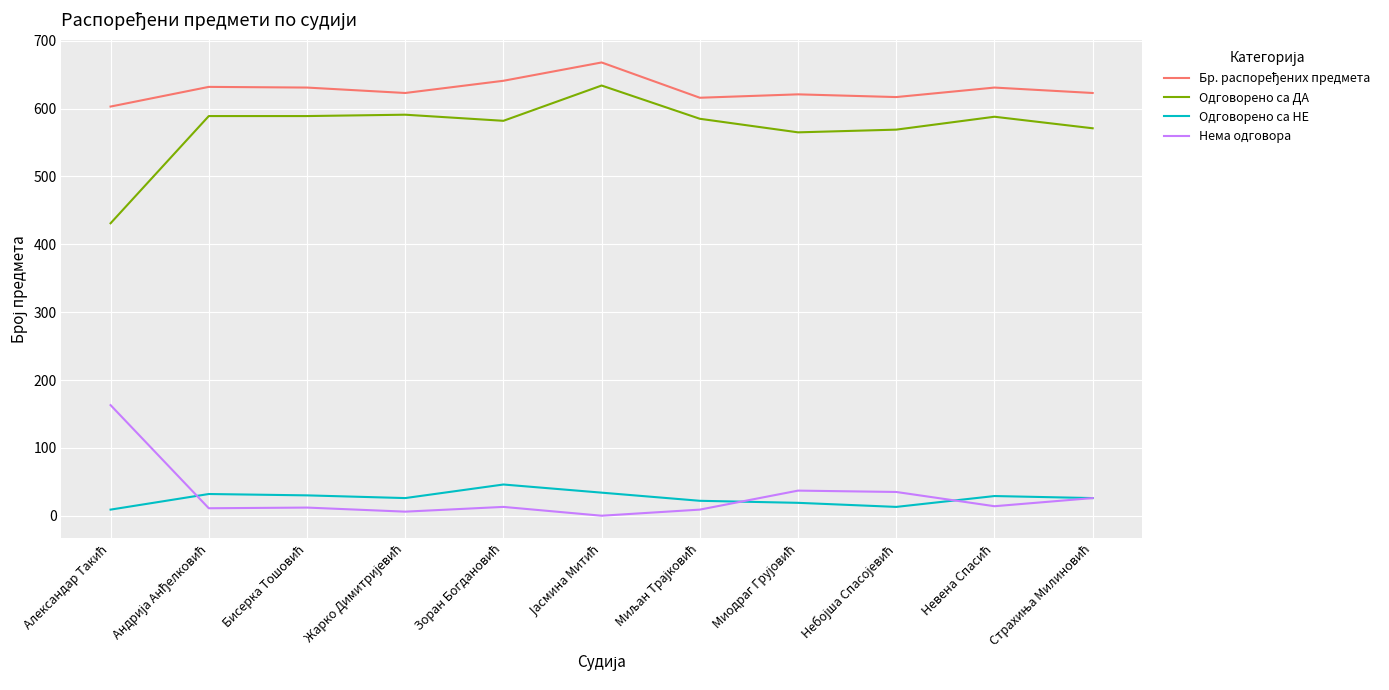

What is the greatest value displayed?

668